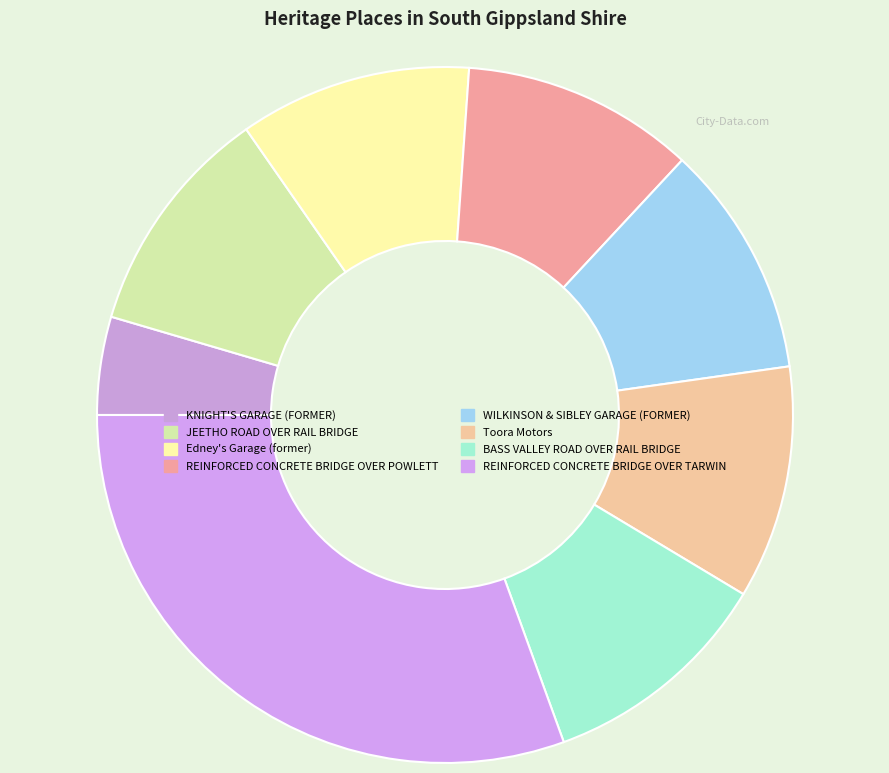

Rank the categories by value from lowest to highest.

KNIGHT'S GARAGE (FORMER), JEETHO ROAD OVER RAIL BRIDGE, Edney's Garage (former), REINFORCED CONCRETE BRIDGE OVER POWLETT, WILKINSON & SIBLEY GARAGE (FORMER), Toora Motors, BASS VALLEY ROAD OVER RAIL BRIDGE, REINFORCED CONCRETE BRIDGE OVER TARWIN